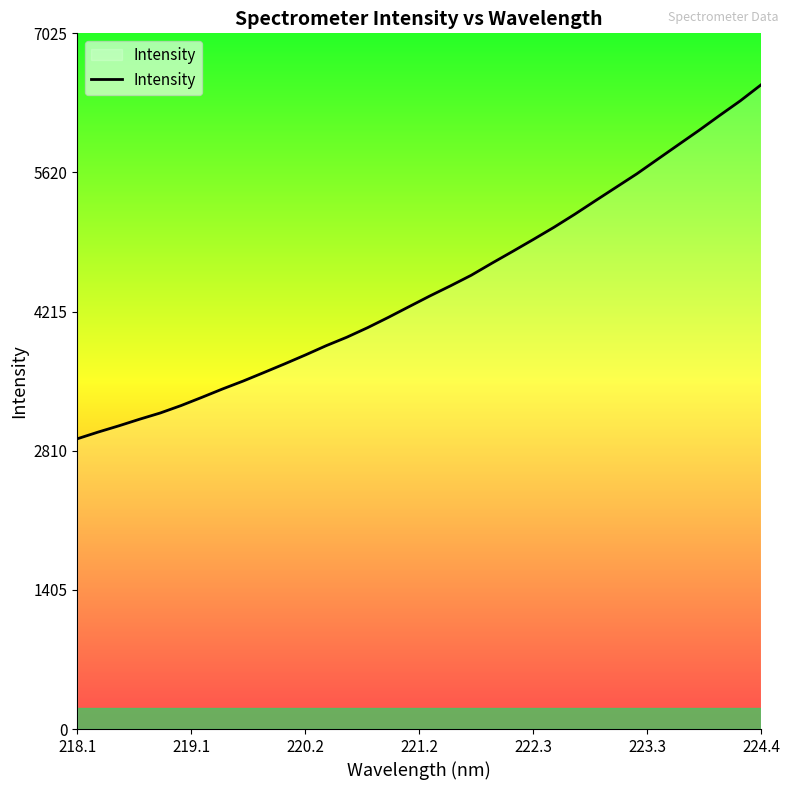

What is the maximum value shown in the chart?

6504.9